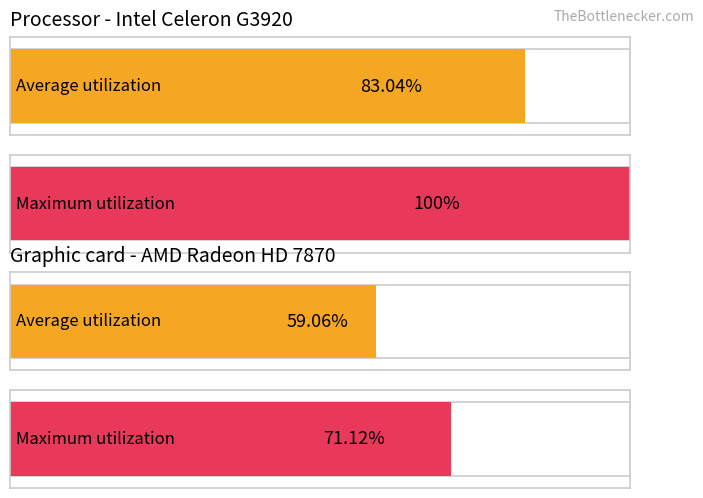

Which series has the largest total across all categories?

Maximum utilization